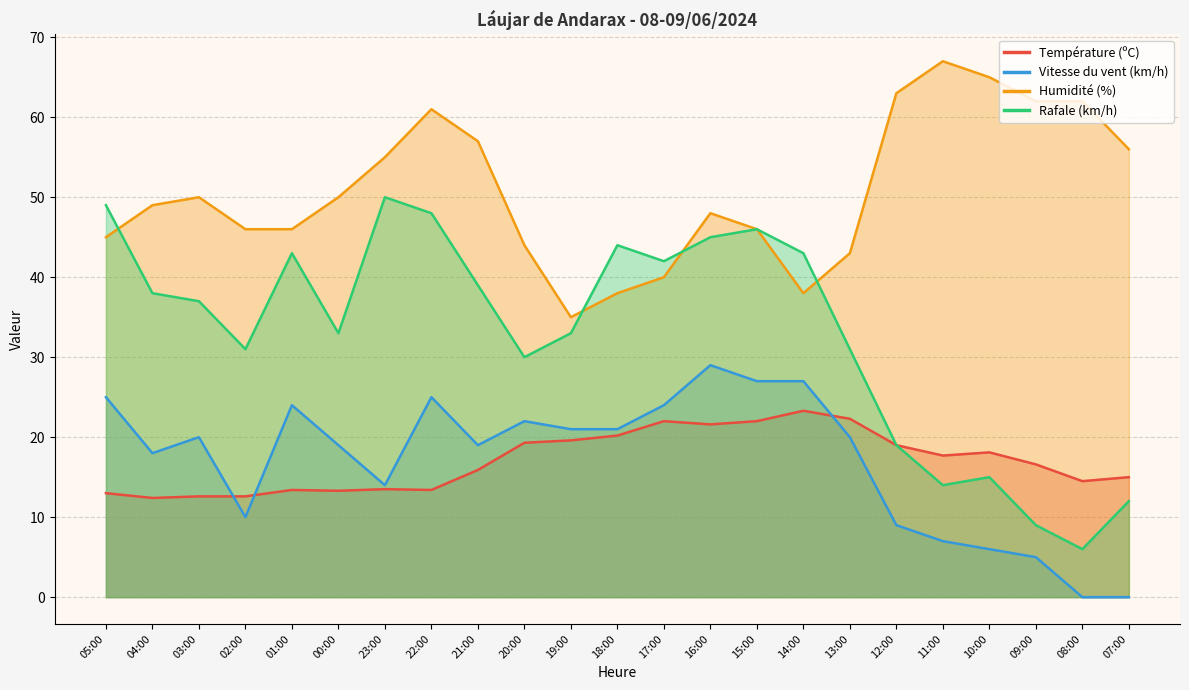

What is the minimum value for Température (ºC)?

12.4